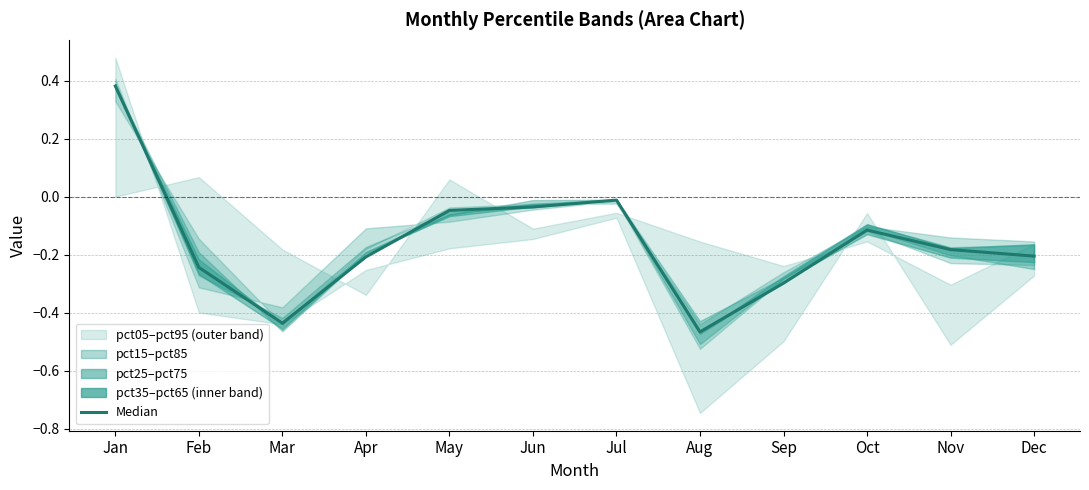

List the labels in order of value, smallest first.

Aug, Mar, Sep, Feb, Apr, Dec, Nov, Oct, May, Jun, Jul, Jan